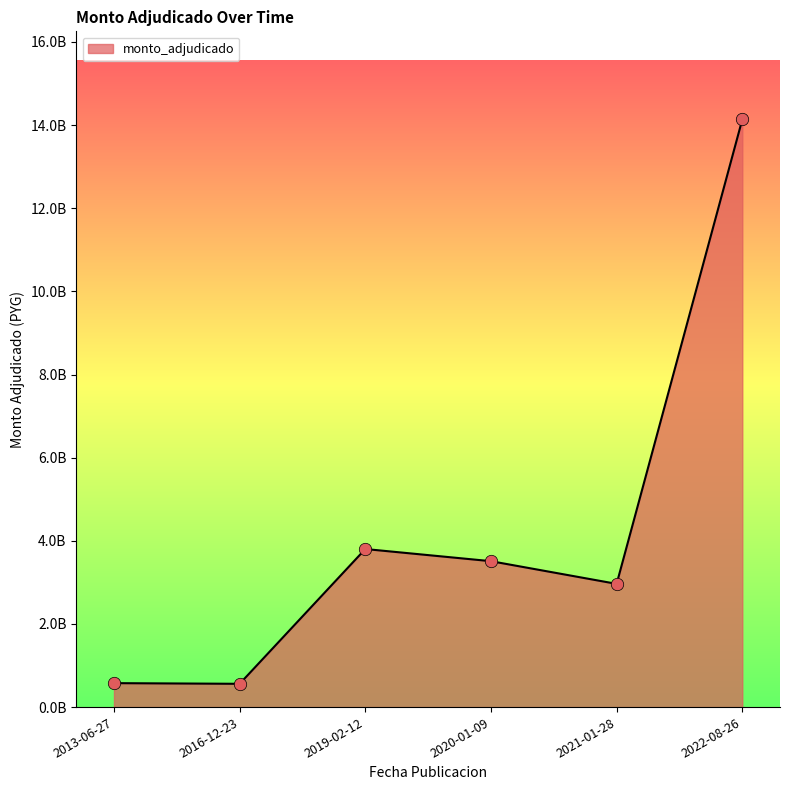

What is the ratio of the value at 2021-01-28 to the value at 2016-12-23?

5.3